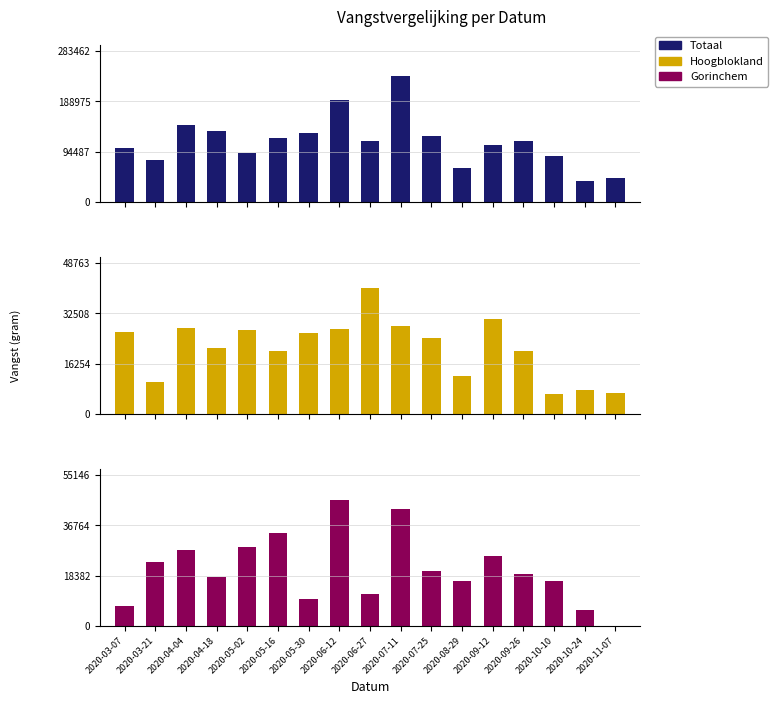

How many groups of bars are there?

17